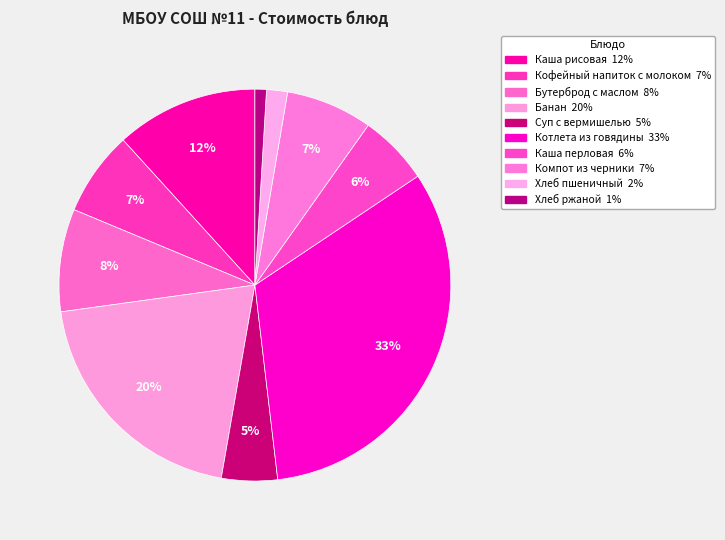

How many slices are in this pie chart?

10